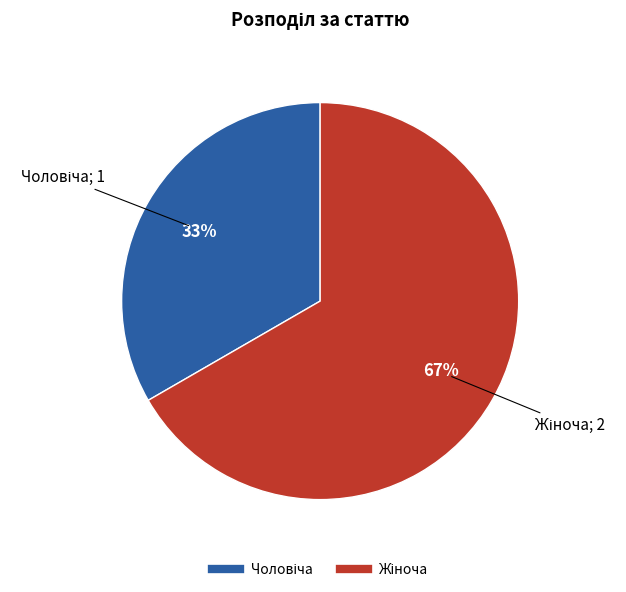

Is there a majority slice in this chart?

Yes